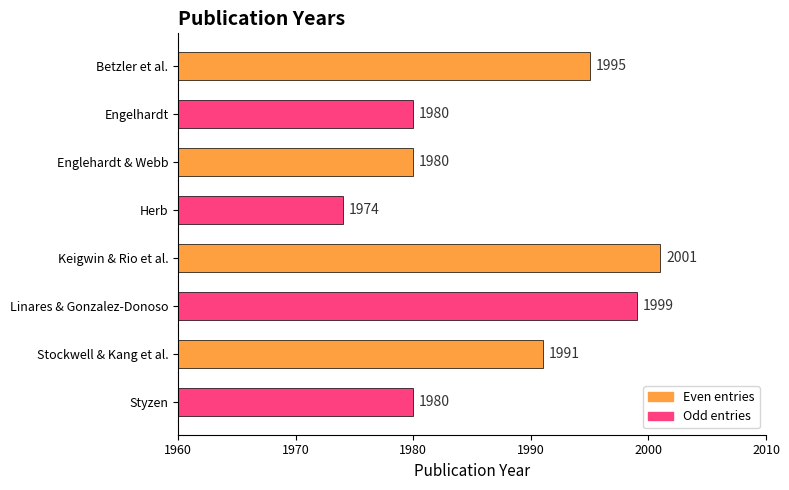

What is the change in value from Herb to Styzen?

+6